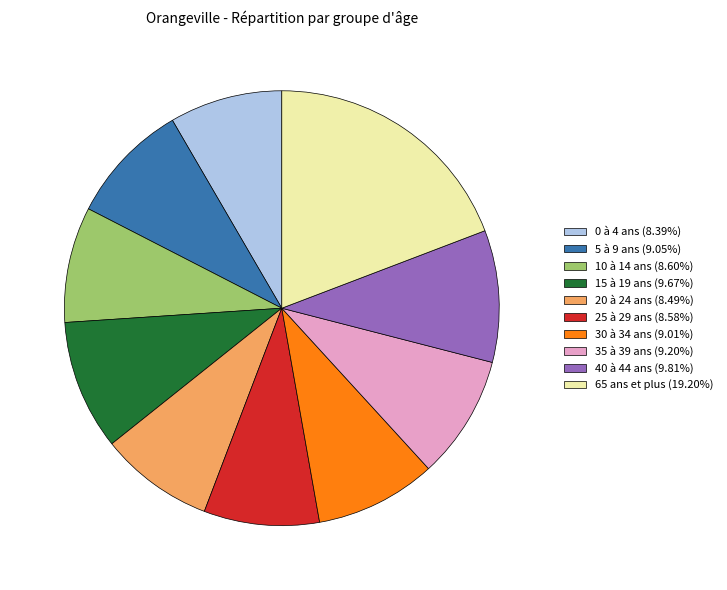

What is the ratio of the value at 30 à 34 ans (9.01%) to the value at 5 à 9 ans (9.05%)?

1.0